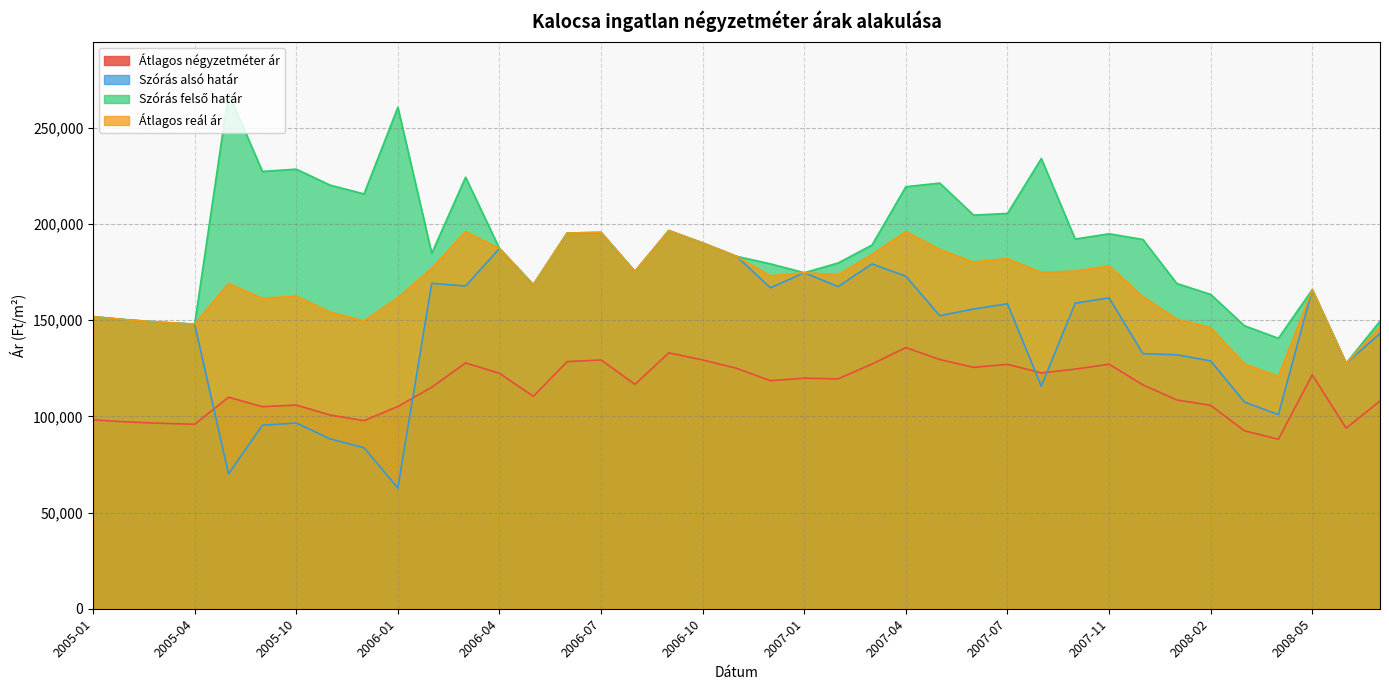

At how many categories does at least one series exceed 137033?

38